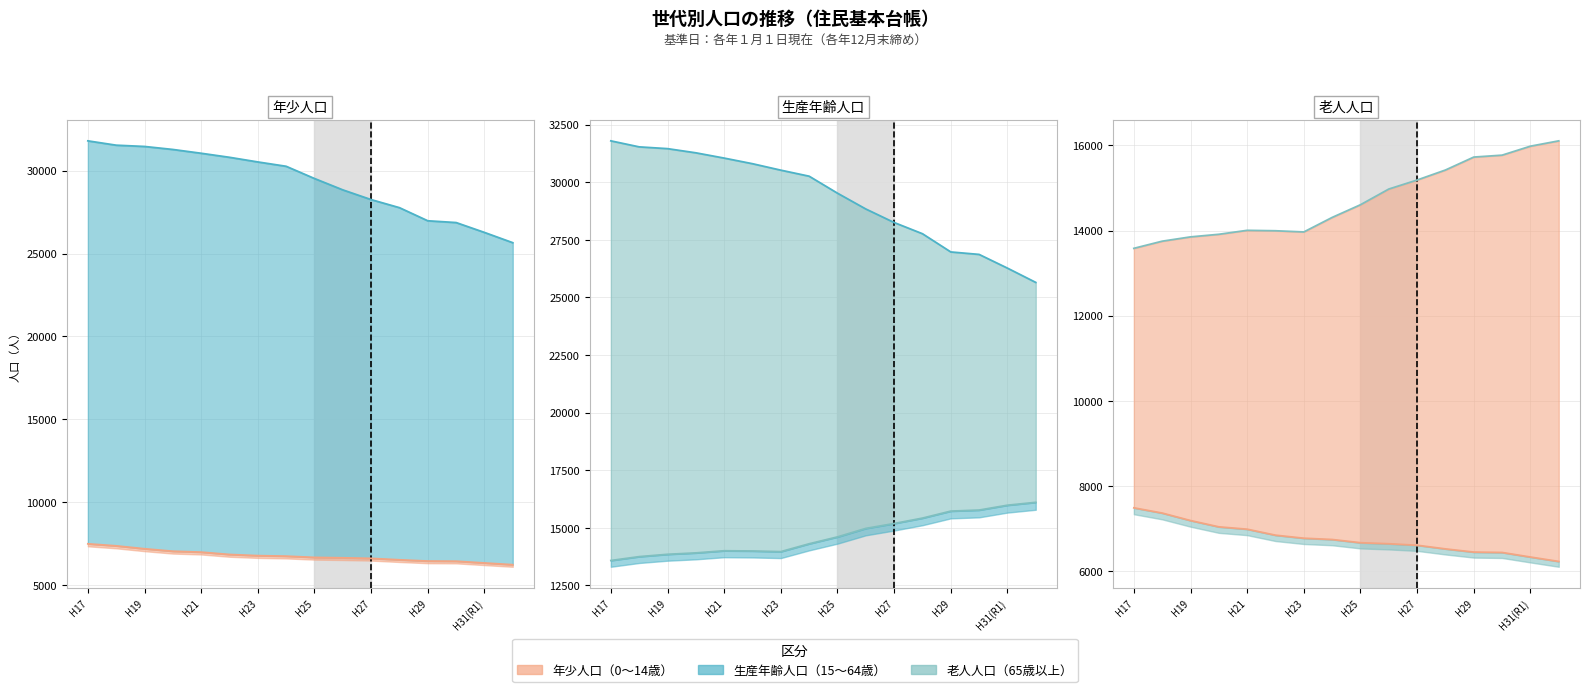

Where does the 老人人口（65歳以上） (line) series first go above 14605?

9